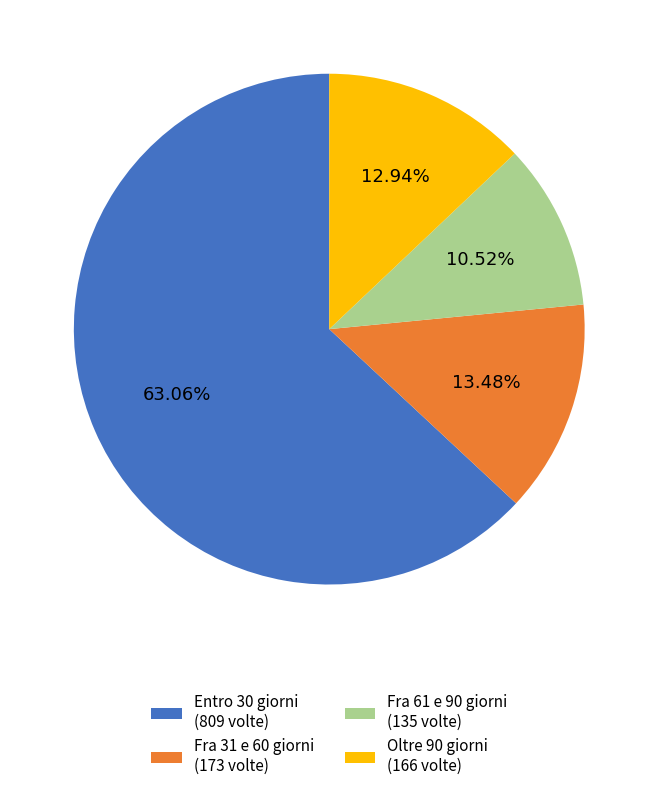

To the nearest percent, what is the combined percentage of Oltre 90 giorni and Fra 61 e 90 giorni?

23%